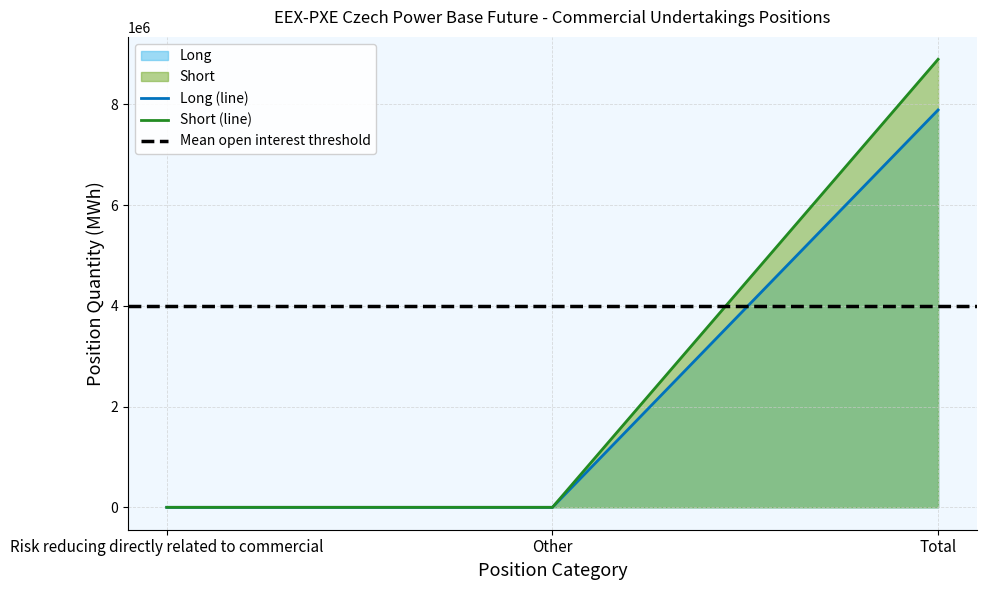

How many lines are shown in the chart?

2